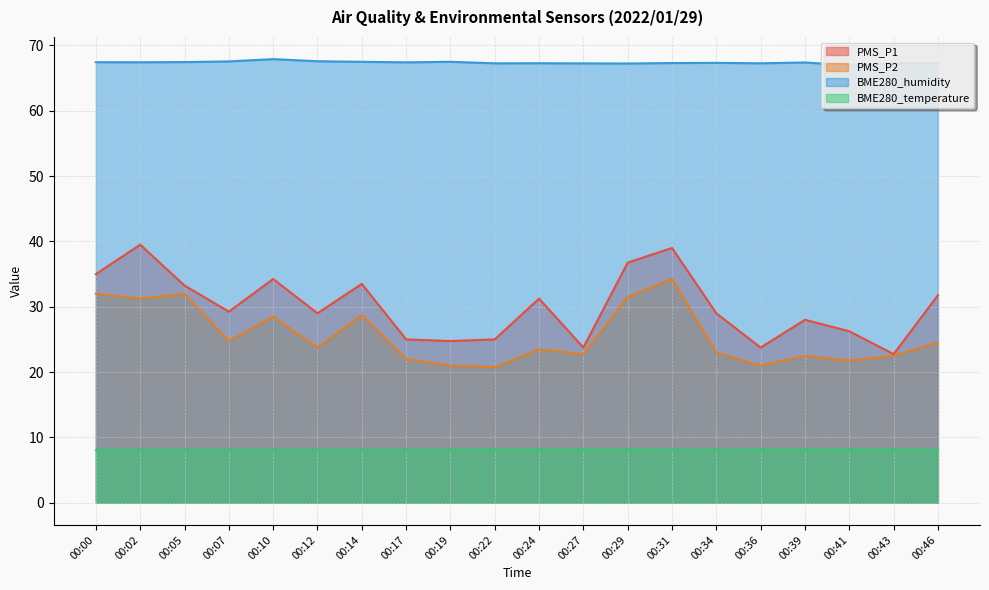

Where does the PMS_P2 series first go above 23?

00:00